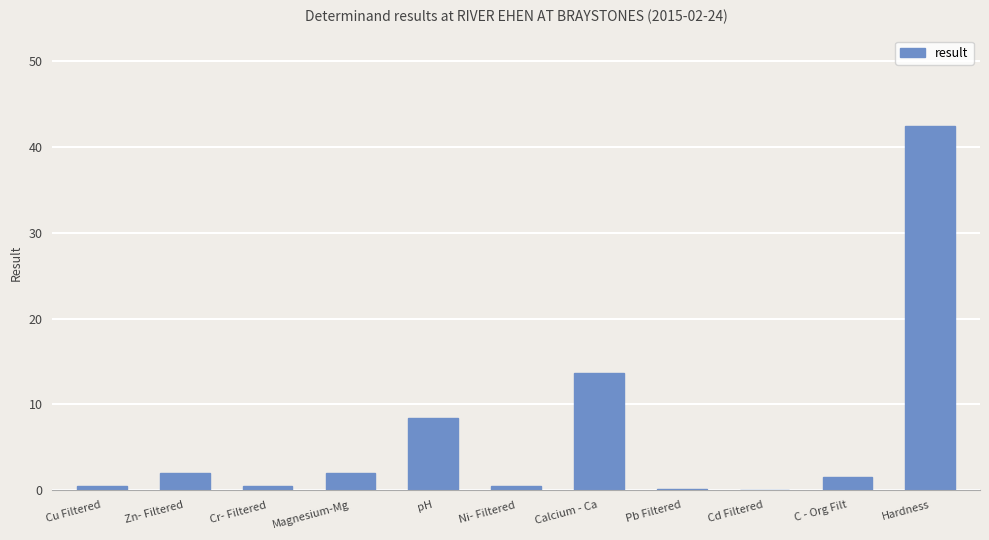

The value at C - Org Filt is 1.5. True or false?

True